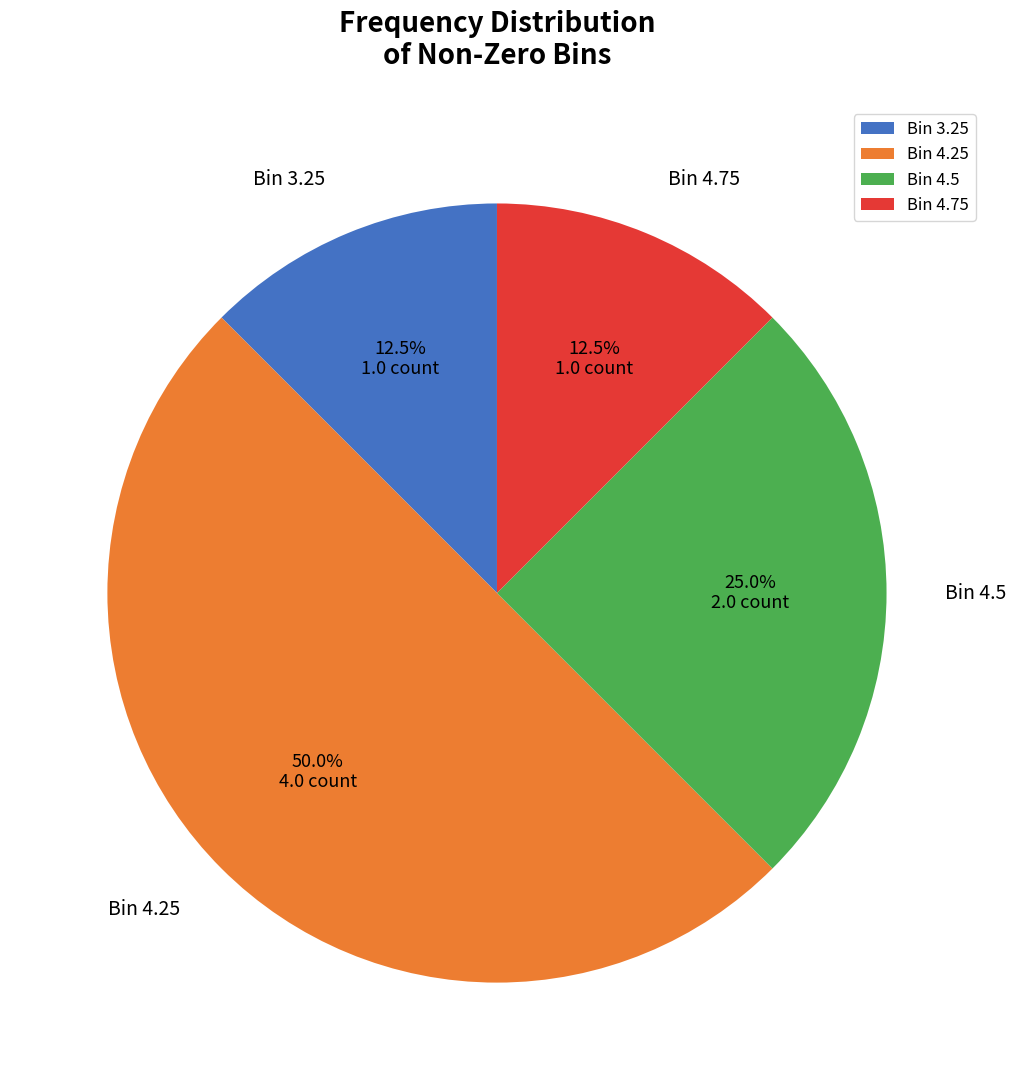

Count the number of slices in the pie.

4